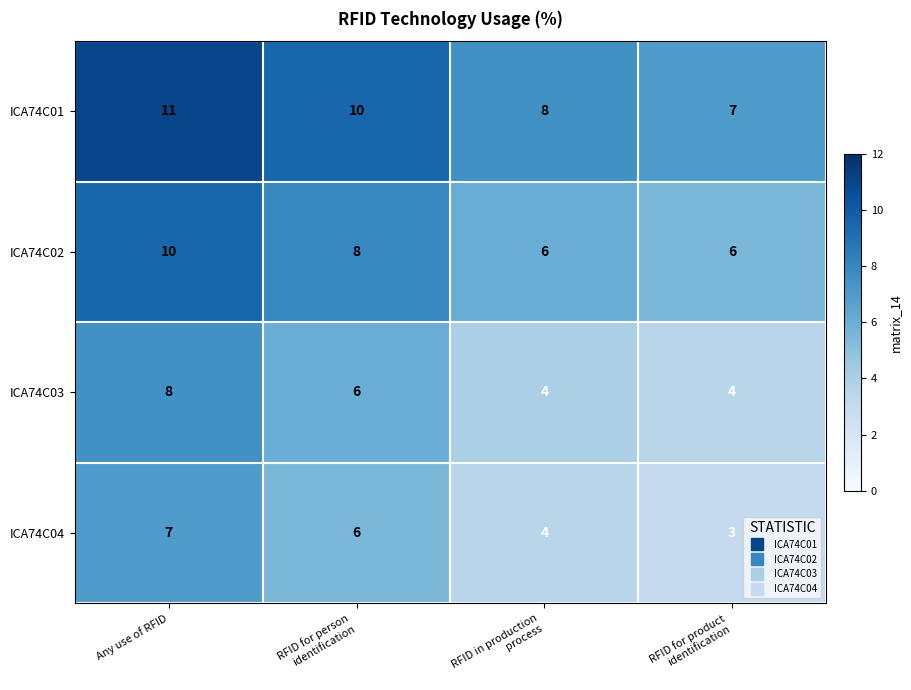

The value of ICA74C04 at Any use of RFID is 12. True or false?

False